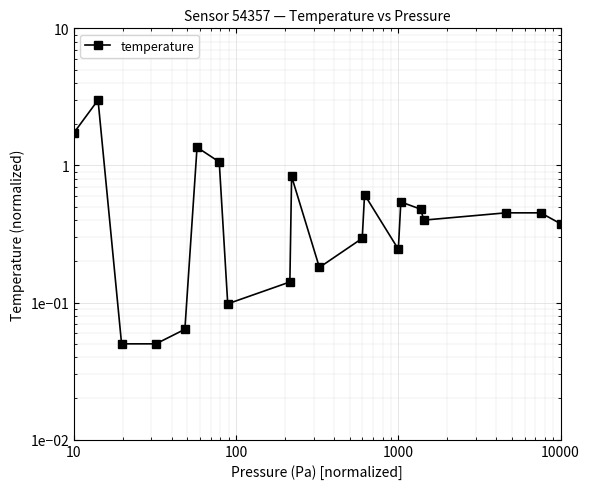

What is the difference between the maximum and minimum values?

2.9